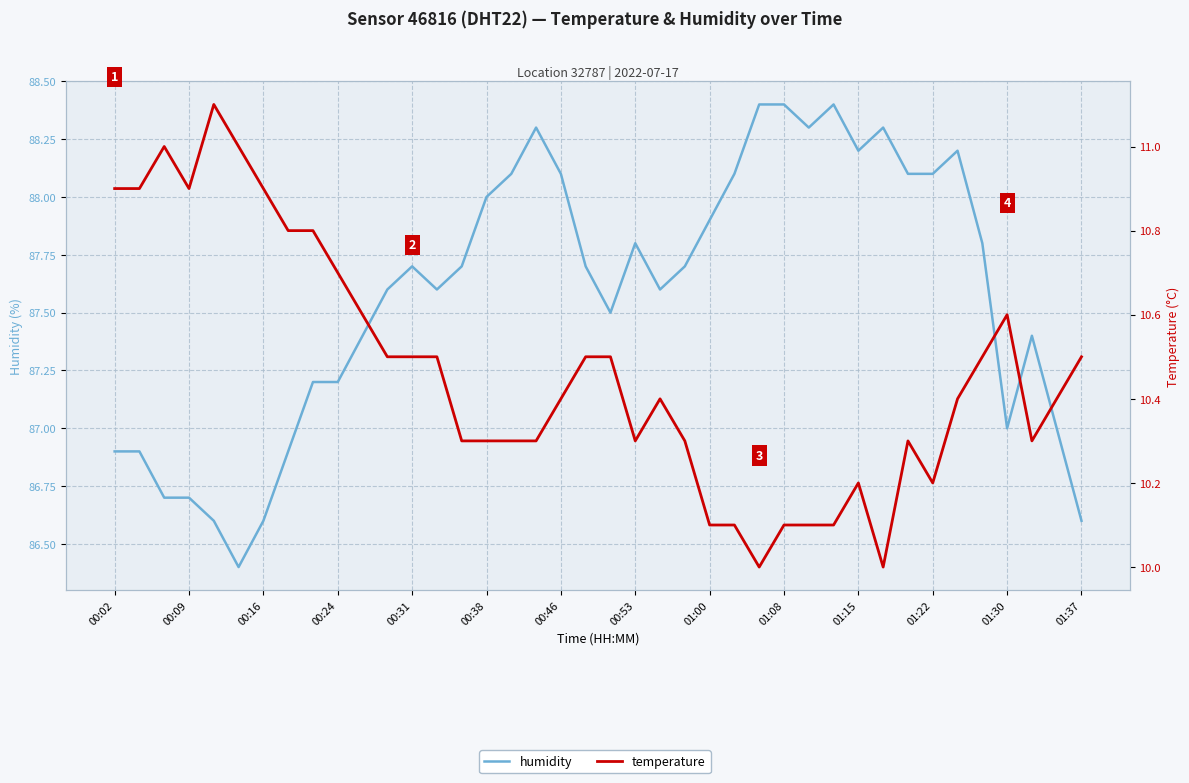

List the series in order of their peak value, lowest first.

temperature, humidity